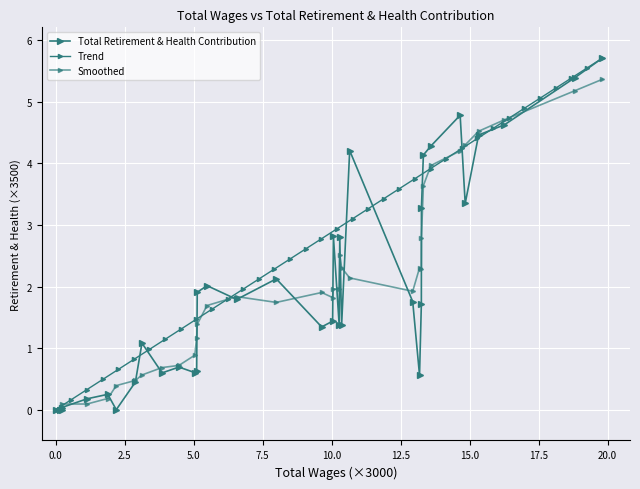

What are all the series names shown in the legend?

Total Retirement & Health Contribution, Trend, Smoothed